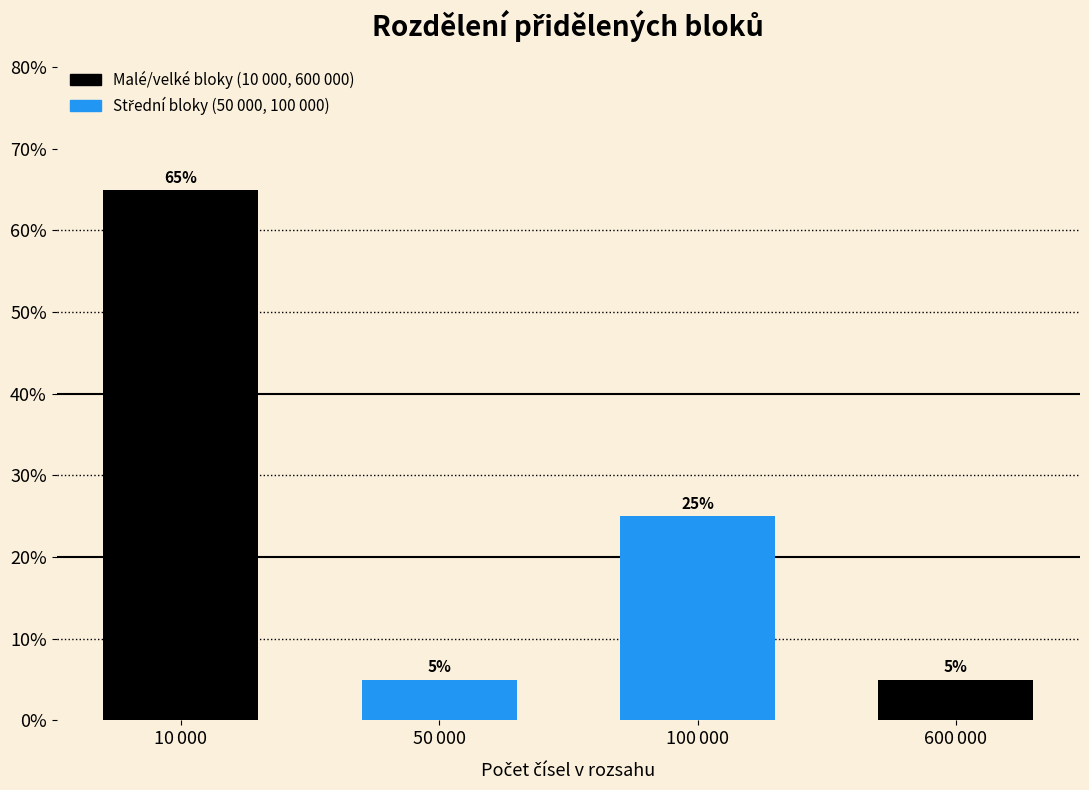

Reading left to right, transcribe all the data shown in this chart.

65	5	25	5